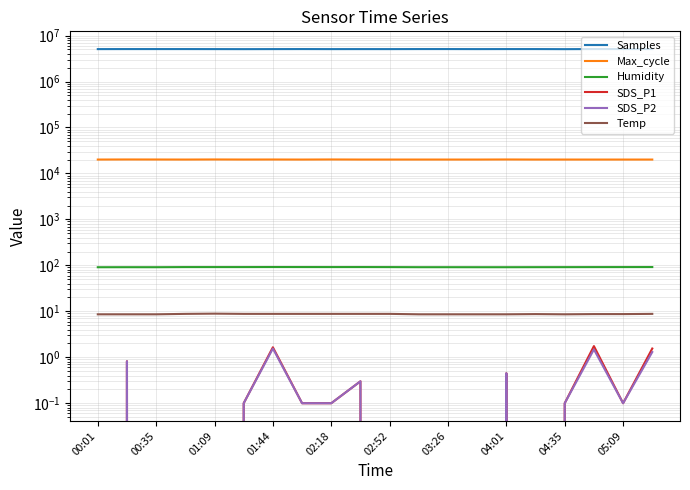

Reading right to left, what are all the values shown in this chart?

Samples: 5086573.0	5088837.0	5084833.0	5060719.0	5080520.0	5079251.0	5071230.0	5082455.0	5083401.0	5071256.0	5074715.0	5070460.0	5082806.0	5073376.0	5063720.0	5072220.0	5080873.0	5080556.0	5080939.0	5071383.0
Max_cycle: 20042.0	20044.0	20036.0	20050.0	20040.0	20123.0	20044.0	20048.0	20055.0	20048.0	20048.0	20135.0	20040.0	20095.0	20059.0	20136.0	20044.0	20094.0	20127.0	20051.0
Humidity: 91.8	91.7	91.6	91.4	91.3	91.1	91.1	91.2	91.2	91.6	91.8	91.7	91.8	91.9	91.7	91.7	91.7	91.1	91.2	91.0
SDS_P1: 1.6	0.1	1.8	0.1	0.0	0.5	0.0	0.0	0.0	0.0	0.3	0.1	0.1	1.6	0.1	0.0	0.0	0.0	0.8	0.0
SDS_P2: 1.3	0.1	1.5	0.1	0.0	0.5	0.0	0.0	0.0	0.0	0.3	0.1	0.1	1.6	0.1	0.0	0.0	0.0	0.8	0.0
Temp: 8.8	8.7	8.7	8.6	8.7	8.6	8.6	8.6	8.6	8.8	8.8	8.8	8.8	8.8	8.8	8.9	8.8	8.6	8.6	8.6